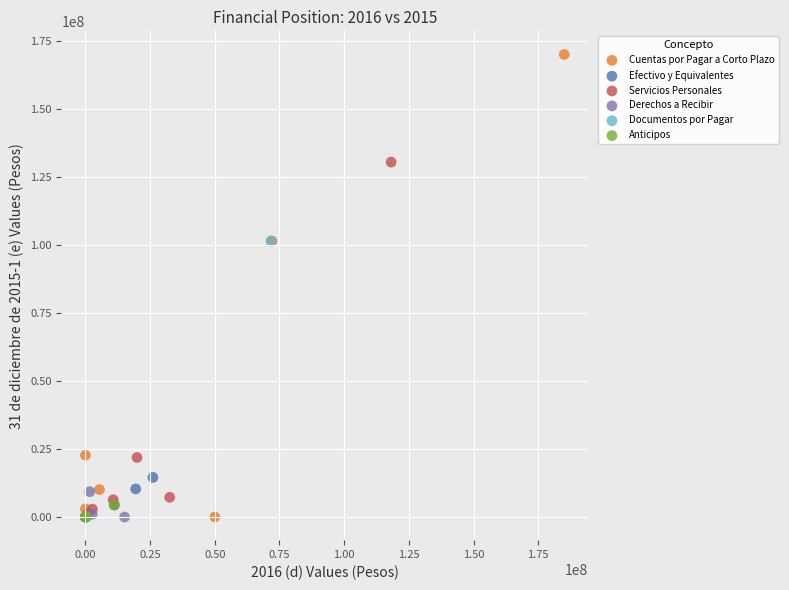

Which series has the widest spread of Y values?

Cuentas por Pagar a Corto Plazo